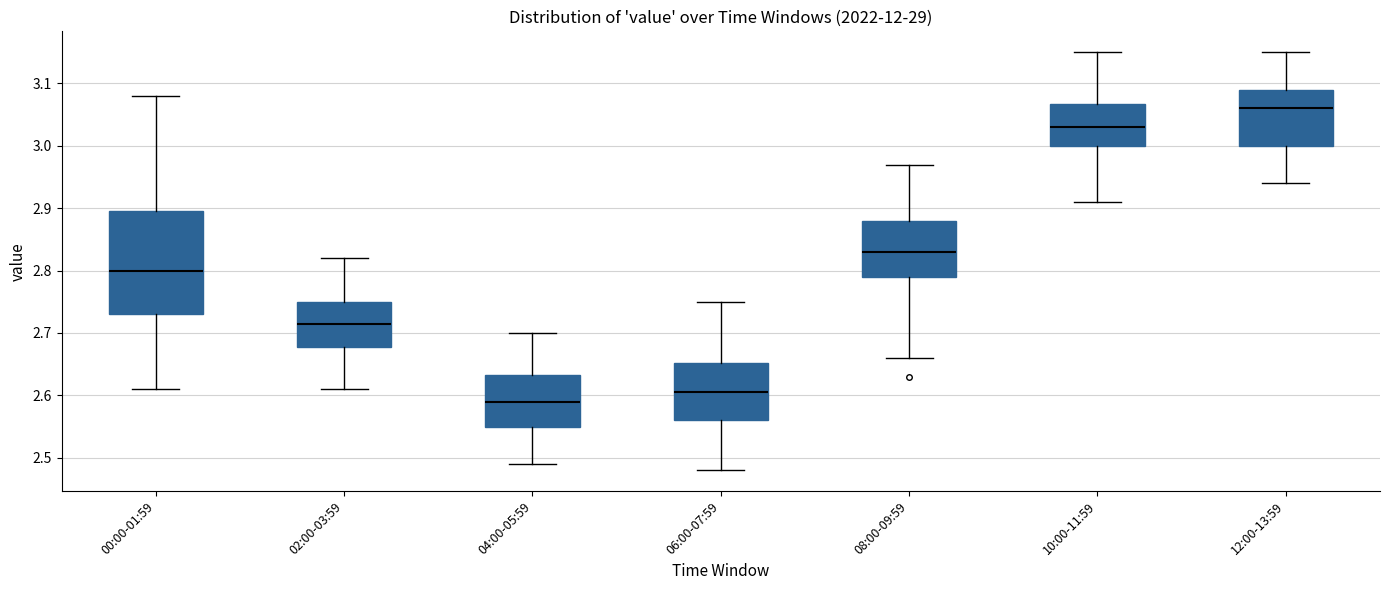

Reading left to right, read every box against the y-axis: the position of its median line, the range the box covers, and the ends of its whiskers. The values are not printed on the chart, so give them approximately, as read against the axis.

00:00-01:59: median 2.80, box 2.73 to 2.90, whiskers 2.61 to 3.08
02:00-03:59: median 2.72, box 2.68 to 2.75, whiskers 2.61 to 2.82
04:00-05:59: median 2.59, box 2.55 to 2.63, whiskers 2.49 to 2.70
06:00-07:59: median 2.61, box 2.56 to 2.65, whiskers 2.48 to 2.75
08:00-09:59: median 2.83, box 2.79 to 2.88, whiskers 2.66 to 2.97
10:00-11:59: median 3.03, box 3.00 to 3.07, whiskers 2.91 to 3.15
12:00-13:59: median 3.06, box 3.00 to 3.09, whiskers 2.94 to 3.15